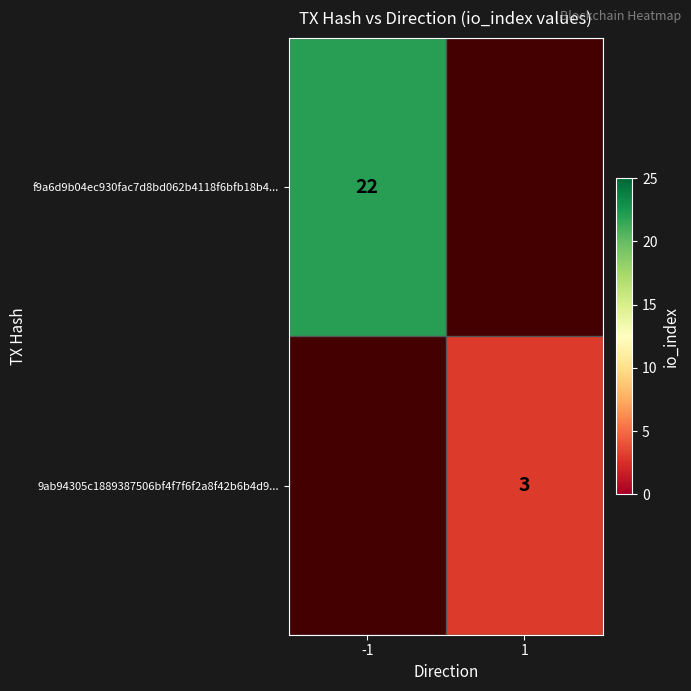

Is it true that 9ab94305c1889387506bf4f7f6f2a8f42b6b4d9... equals 5 at 1?

False